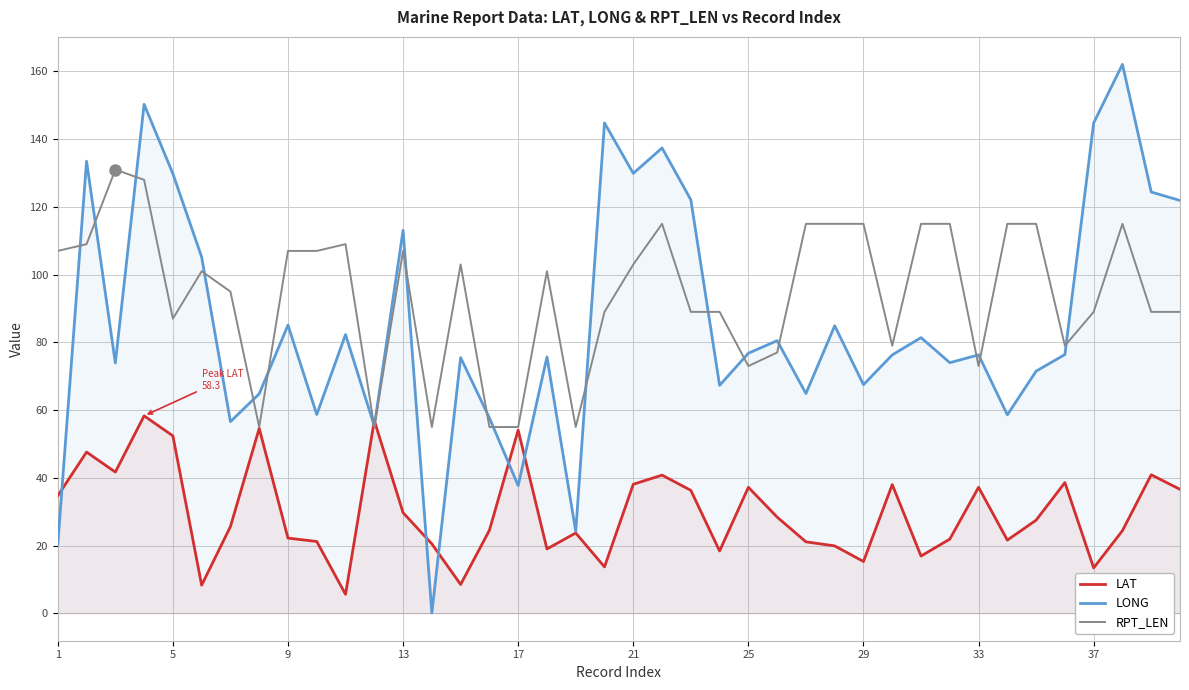

The value of RPT_LEN at 33 is 73.0. True or false?

True